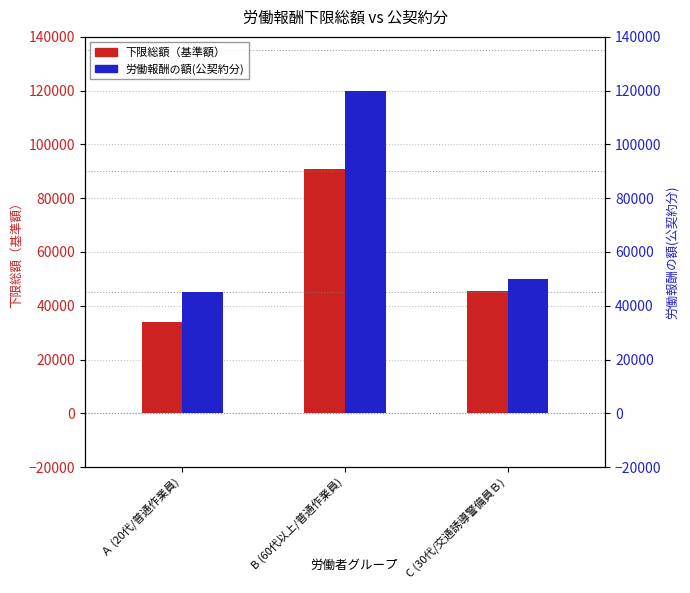

Which has a higher value, B (60代以上/普通作業員) or C (30代/交通誘導警備員Ｂ)?

B (60代以上/普通作業員)